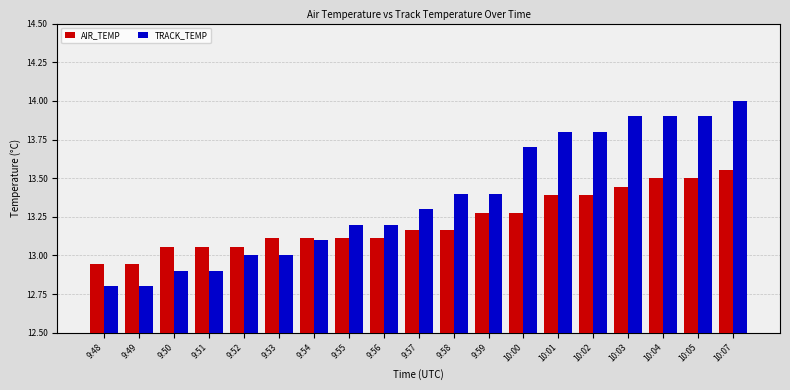

What position from the right is 9:52?

15